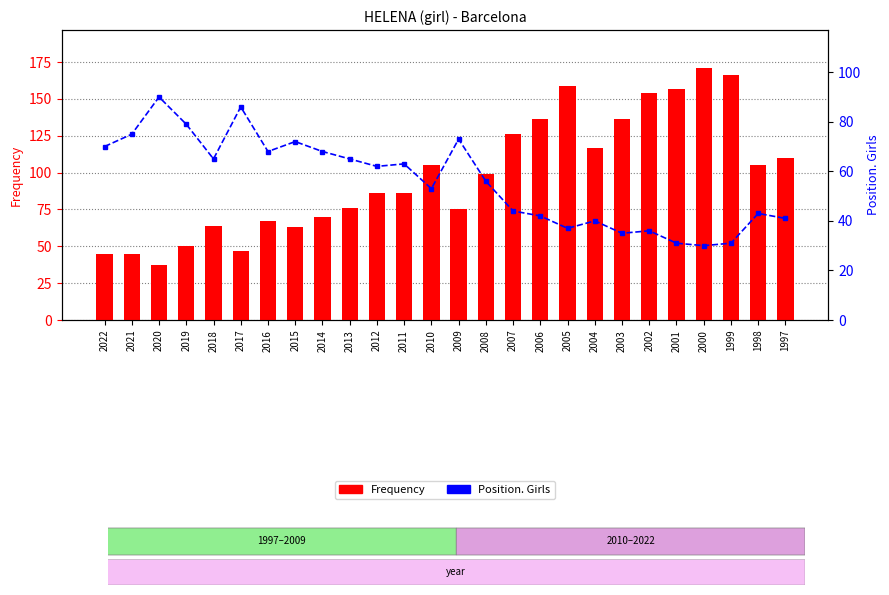

At how many categories does at least one series exceed 63?

26